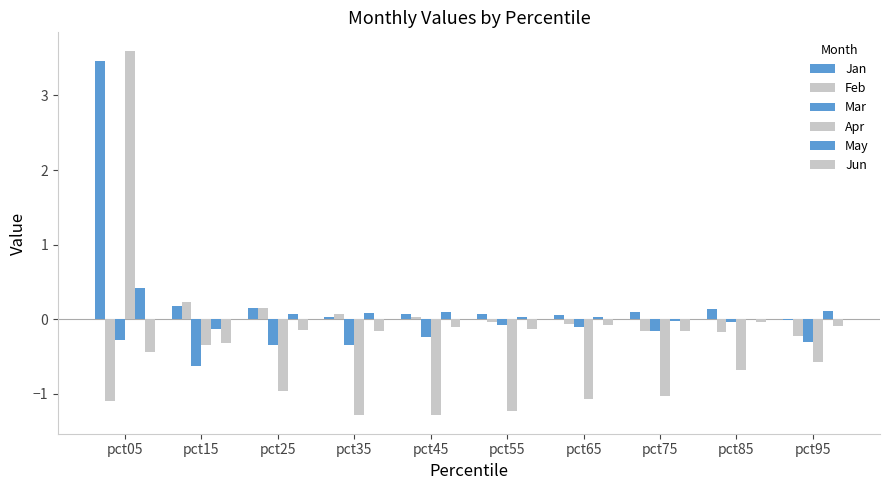

Where is Mar nearest to the value 0?

pct85